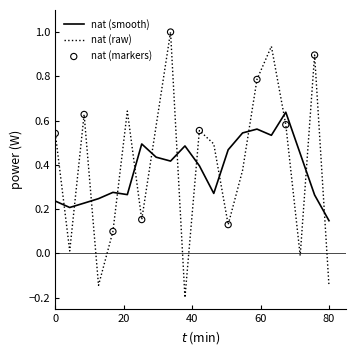

True or false: nat (raw) and nat (smooth) intersect in this chart.

True